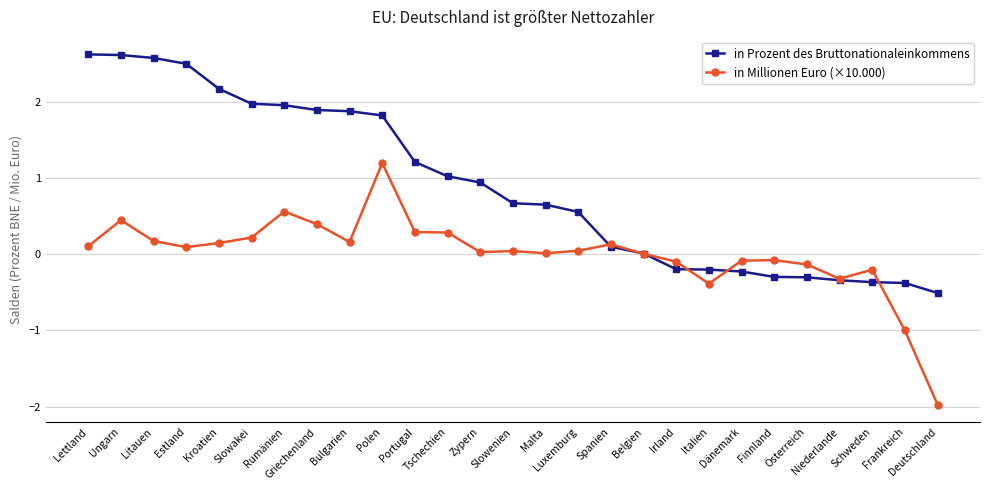

What is the value of the in Prozent des Bruttonationaleinkommens point at the 20th from the left?

-0.2